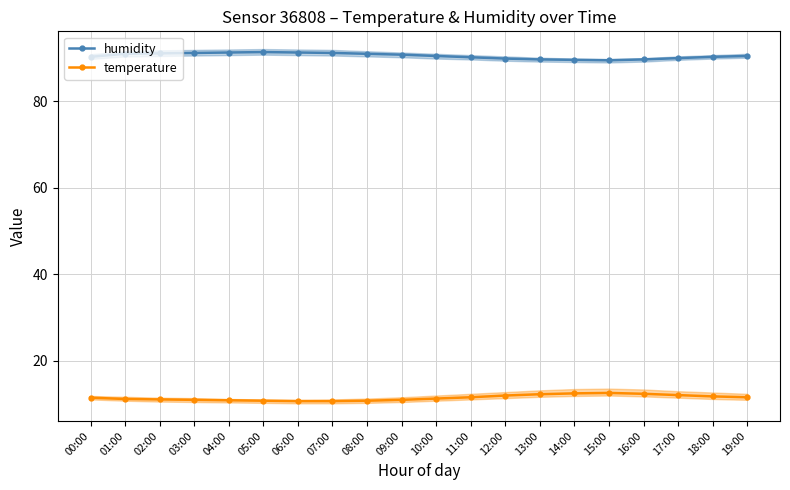

The humidity series shows 91.2 at 03:00. True or false?

True